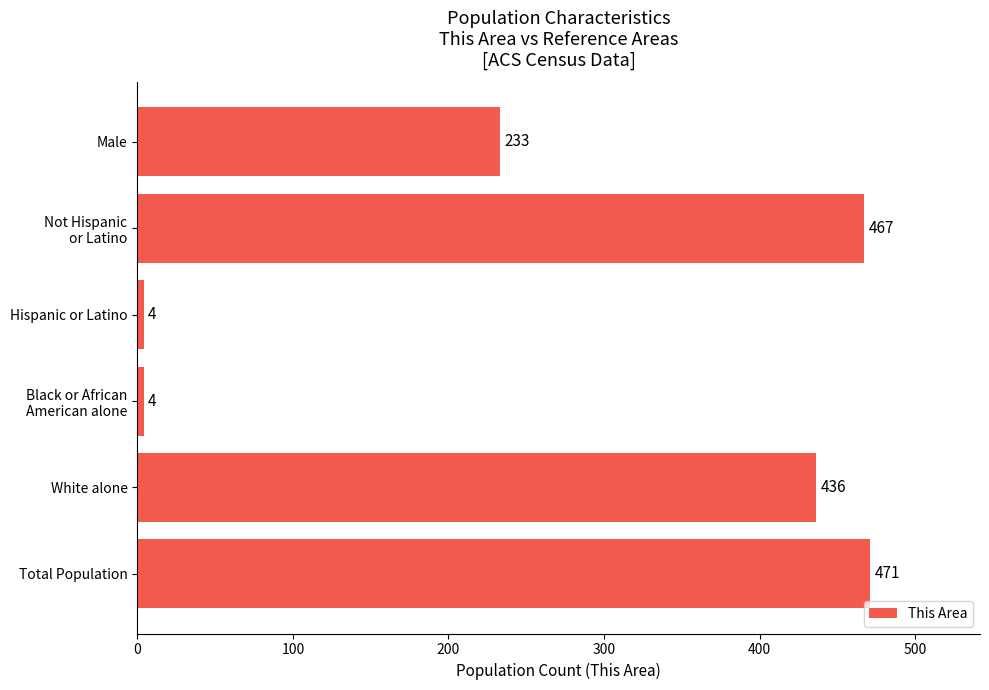

How many bars are there in total?

6